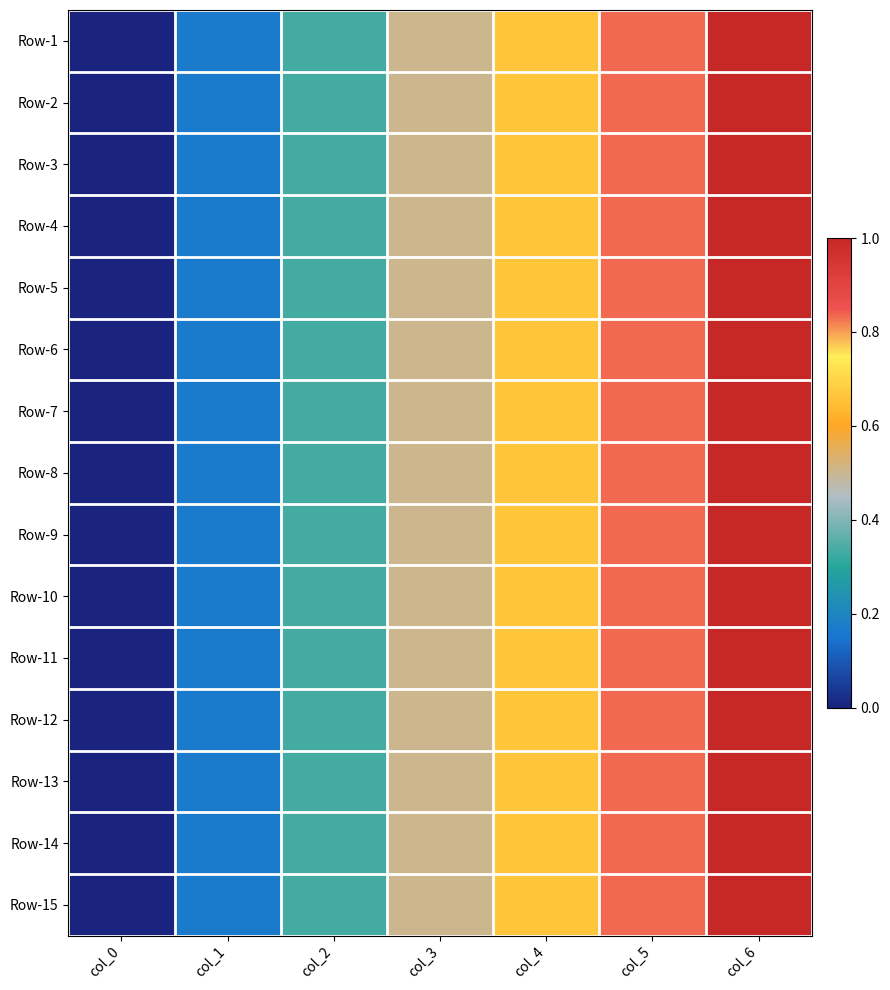

At how many categories does at least one series exceed 0?

6